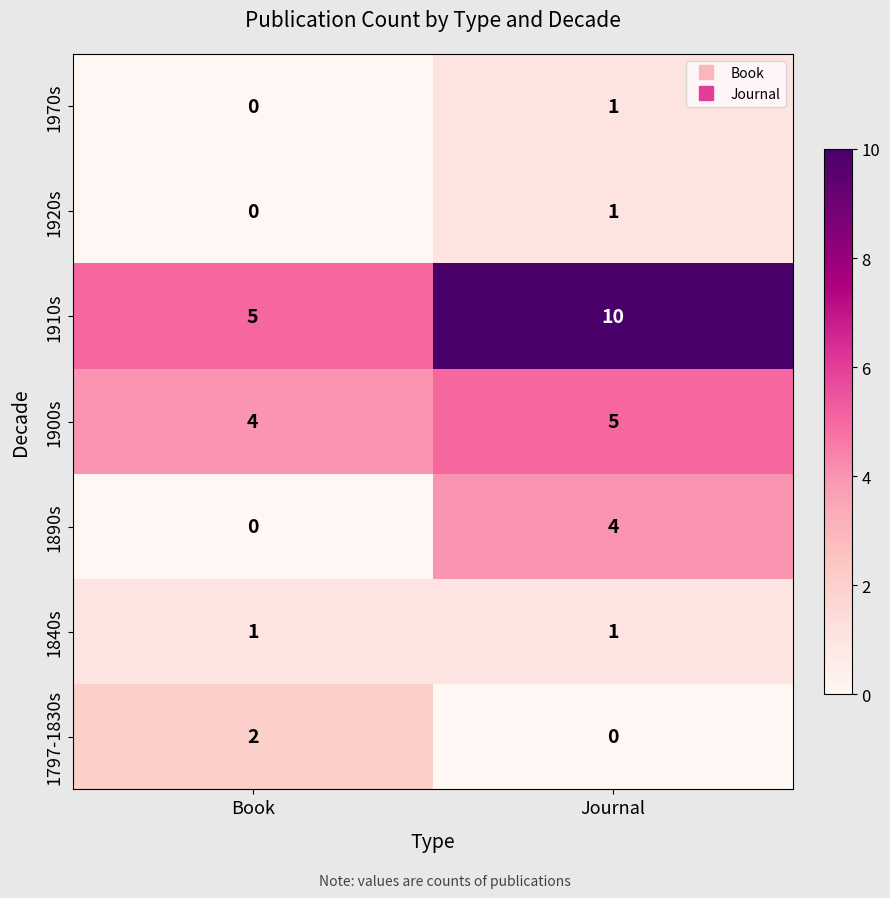

Which series has the largest range (max minus min)?

1910s